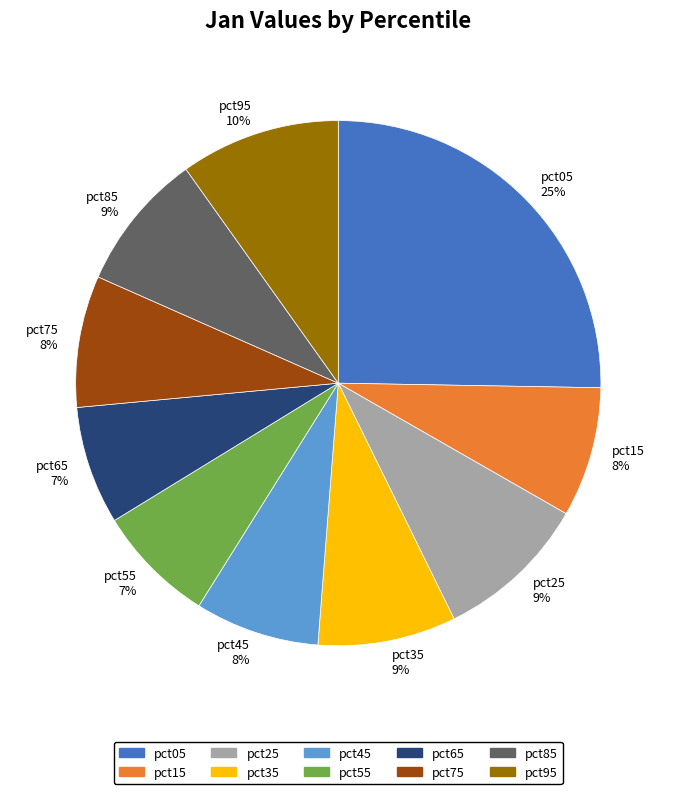

To the nearest percent, what is the difference between the largest and smallest slice percentages?

18%